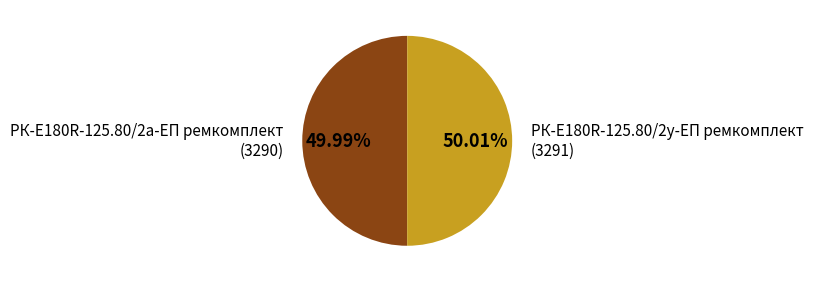

Is there any slice that represents more than half of the pie?

Yes